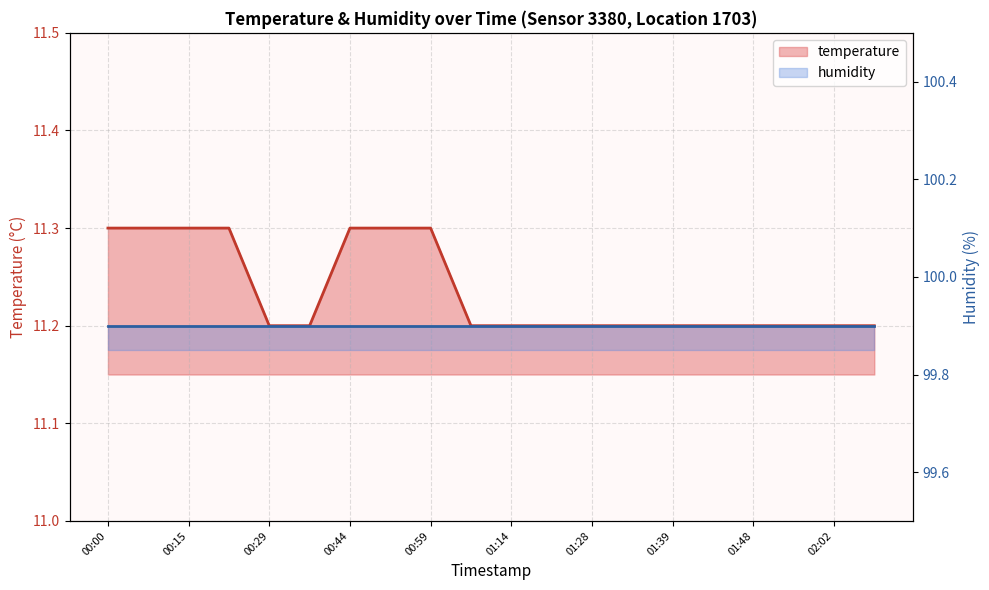

Reading left to right, list all the values displayed in this chart.

11.3	11.3	11.3	11.3	11.2	11.2	11.3	11.3	11.3	11.2	11.2	11.2	11.2	11.2	11.2	11.2	11.2	11.2	11.2	11.2